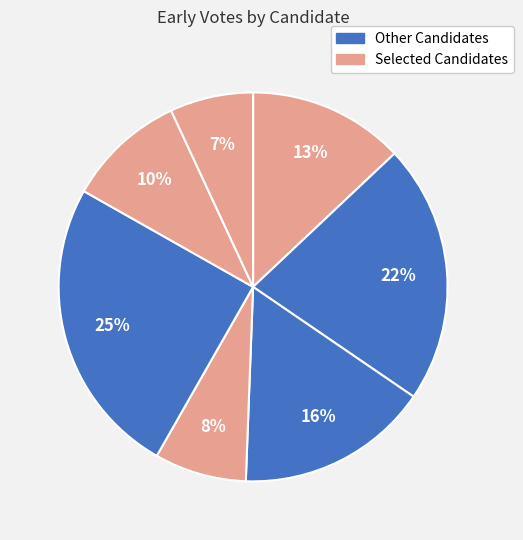

How many segments does this pie chart have?

7